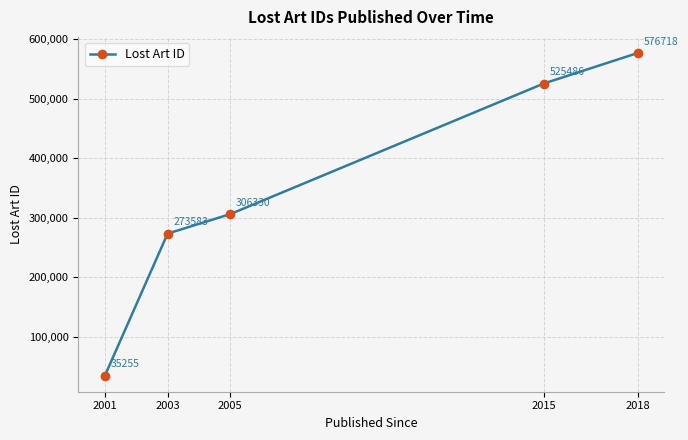

What is the difference between the maximum and minimum values?

541463